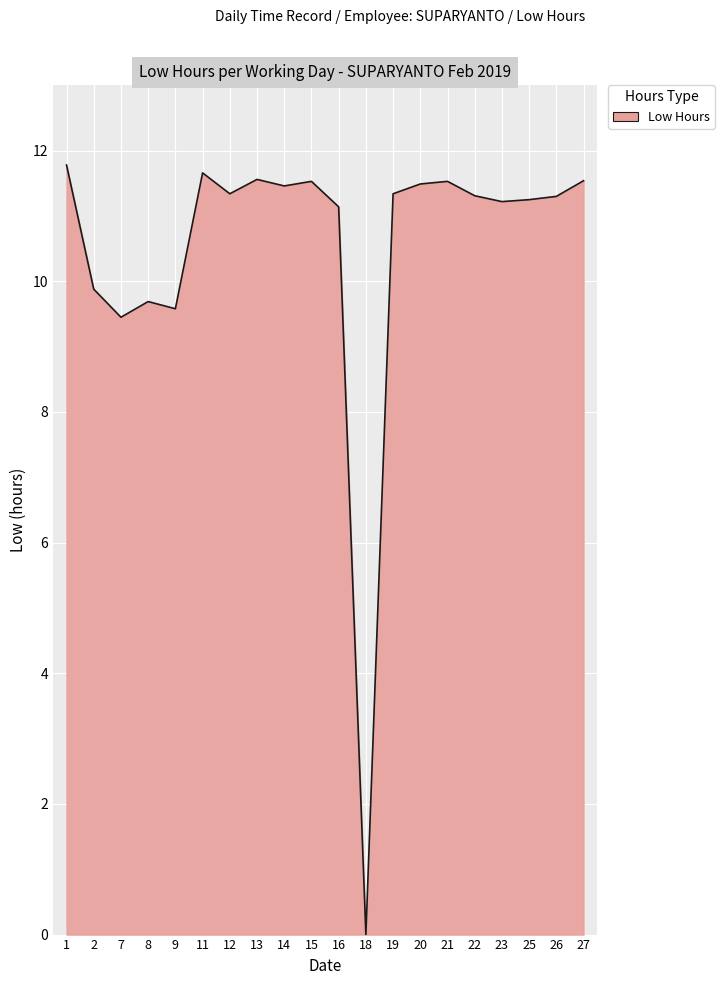

True or false: the data shows 11.3 at 19.

True